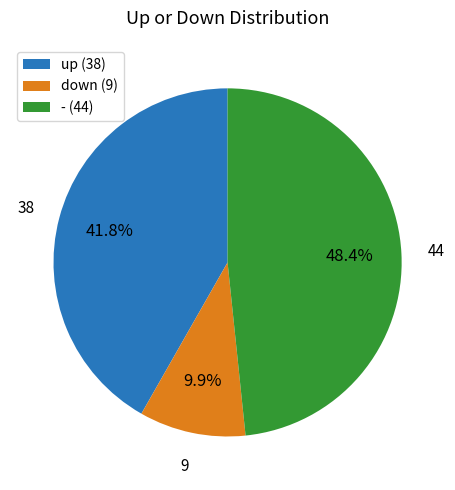

What percentage is the up slice, to the nearest percent?

42%